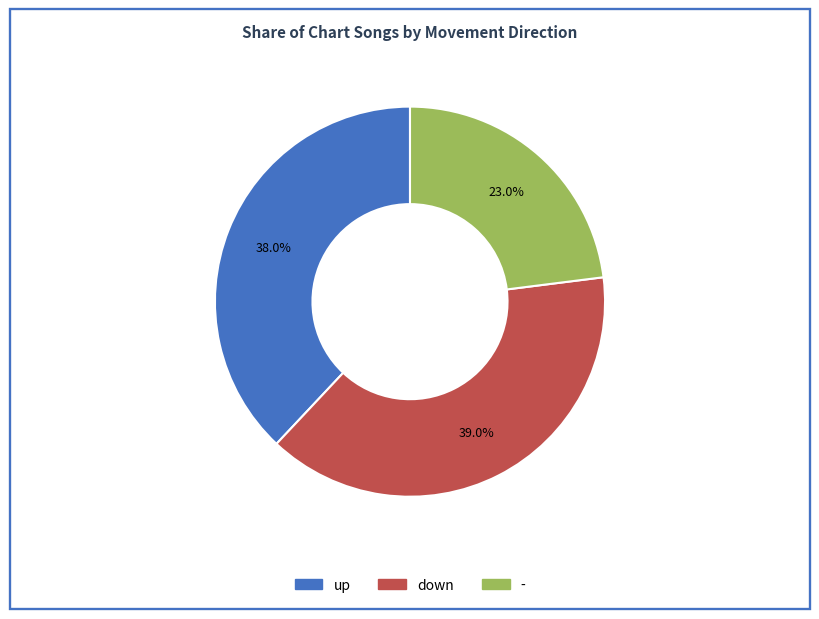

Rank the categories by value from highest to lowest.

down, up, -